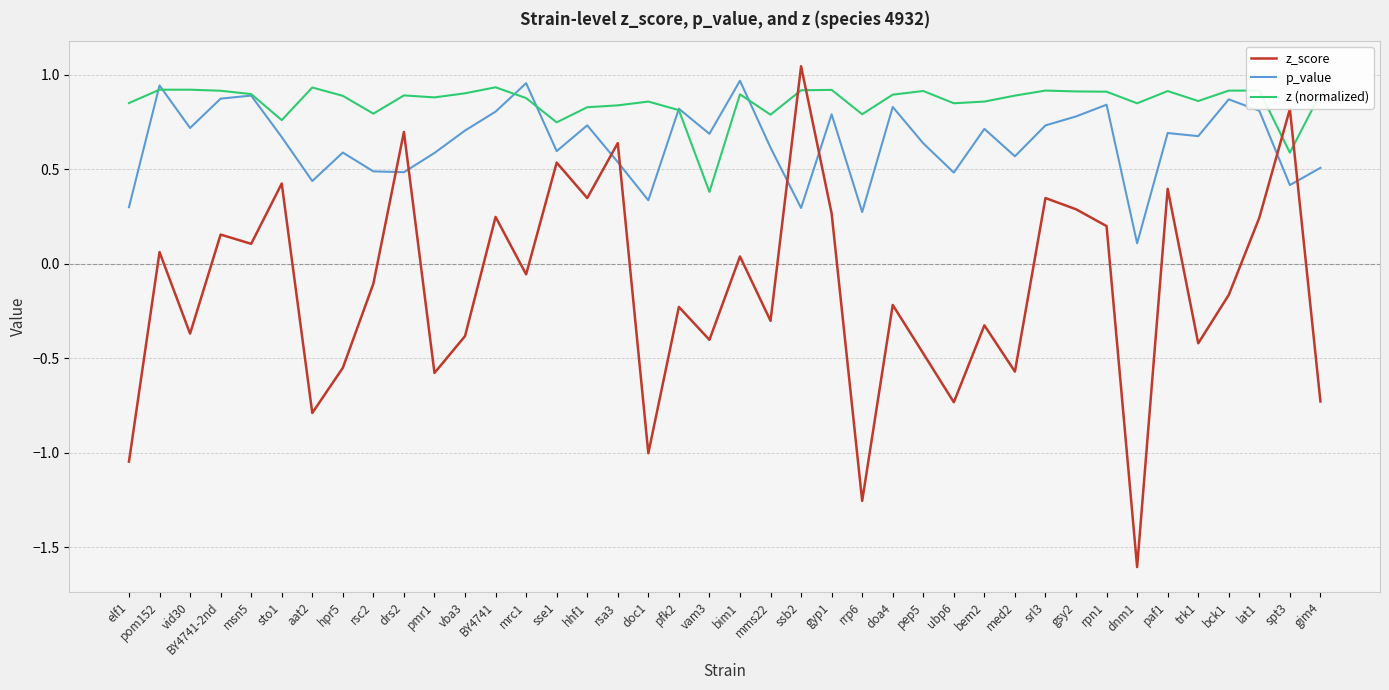

Is this an area chart (filled region under the line)?

No